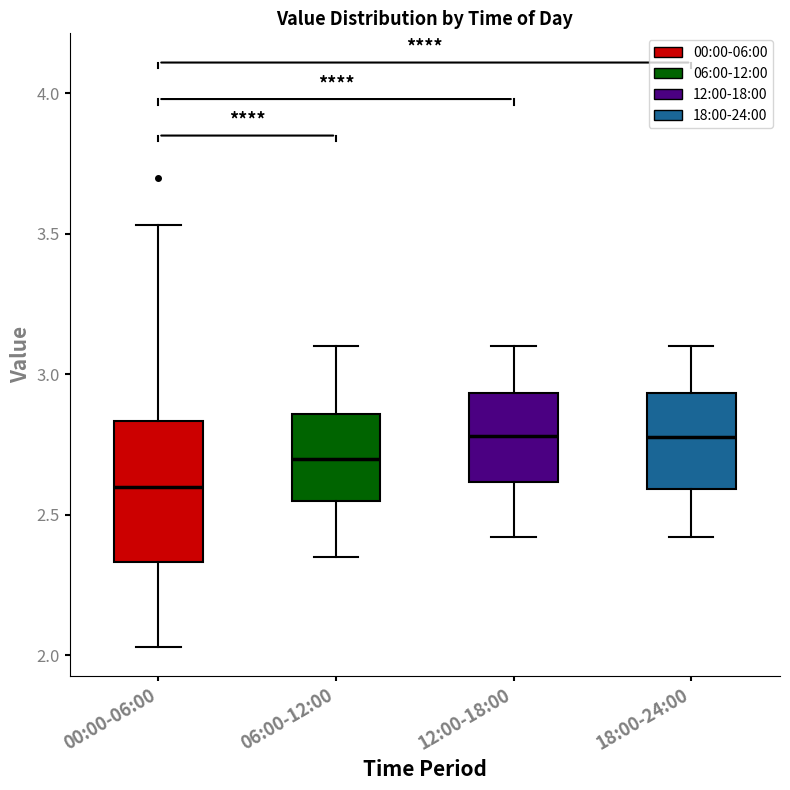

Reading left to right, transcribe this box plot: for each box, give where its median line is, the range the box spans, and where its two whiskers end, as read against the y-axis. The values are not printed on the chart, so give them approximately, as read against the axis.

00:00-06:00: median 2.60, box 2.35 to 2.85, whiskers 2.05 to 3.55
06:00-12:00: median 2.70, box 2.55 to 2.85, whiskers 2.35 to 3.10
12:00-18:00: median 2.80, box 2.60 to 2.95, whiskers 2.40 to 3.10
18:00-24:00: median 2.80, box 2.60 to 2.95, whiskers 2.40 to 3.10